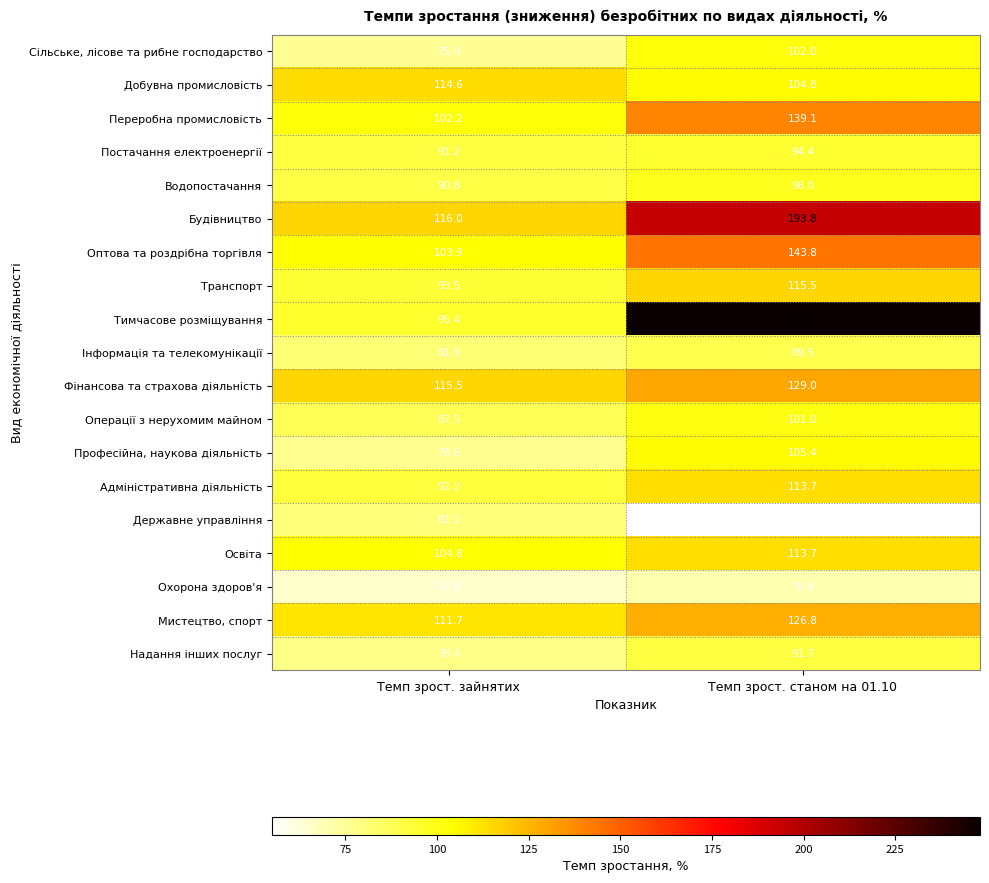

Rank the categories by Тимчасове розміщування value from highest to lowest.

Темп зрост. станом на 01.10, Темп зрост. зайнятих